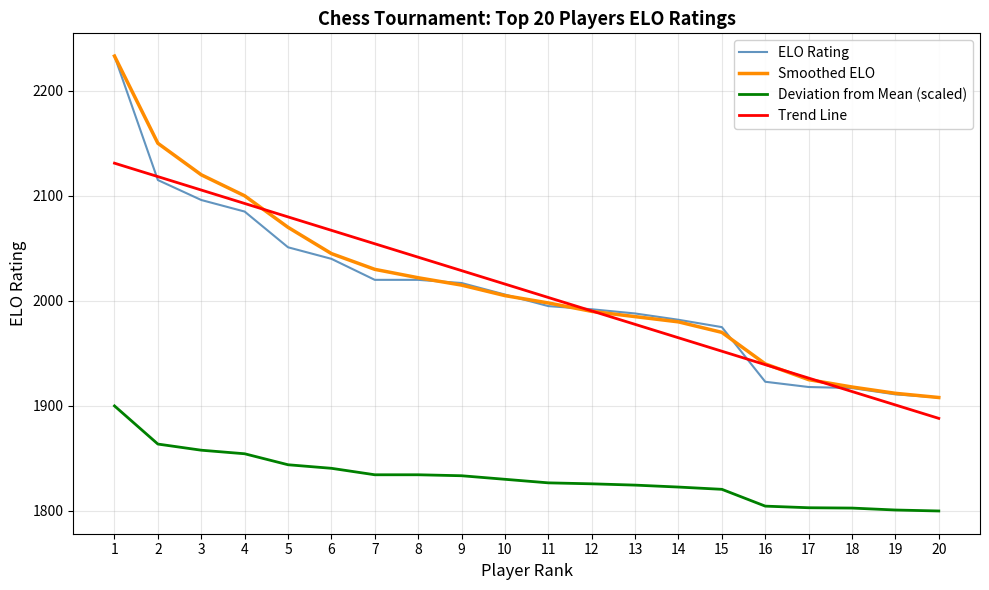

Between 4 and 14, which series saw the biggest shift?

Trend Line